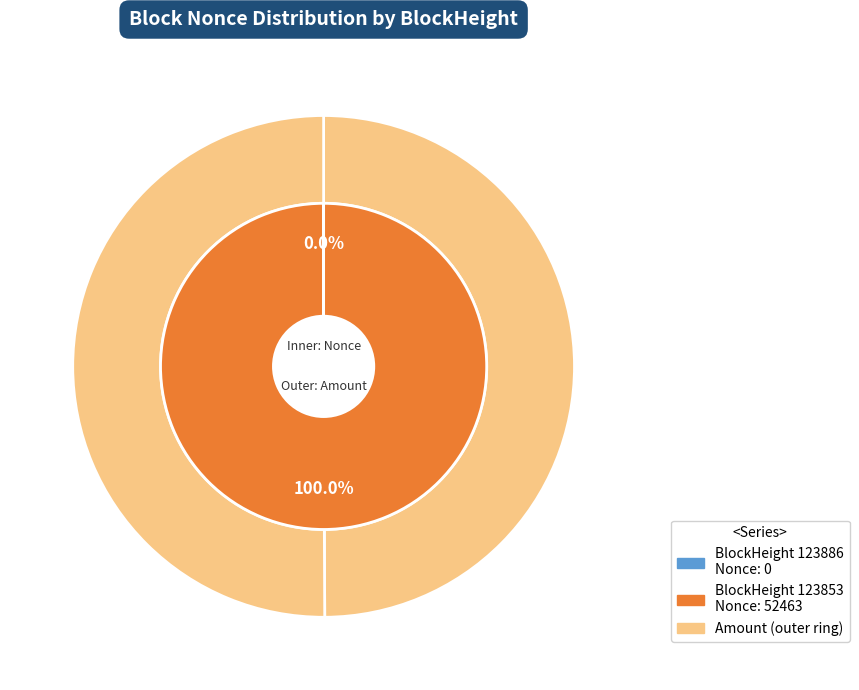

To the nearest percent, what is the average slice percentage?

50%